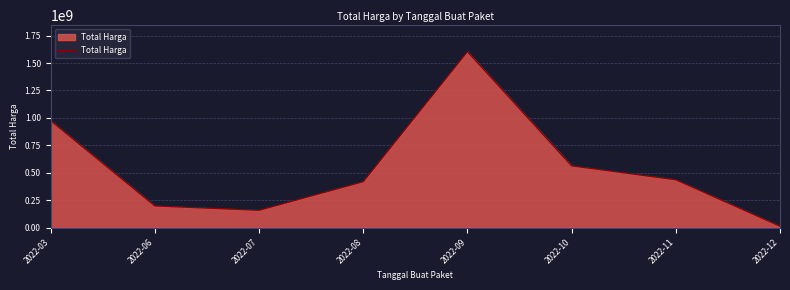

At which category does the data reach its first local valley?

2022-07